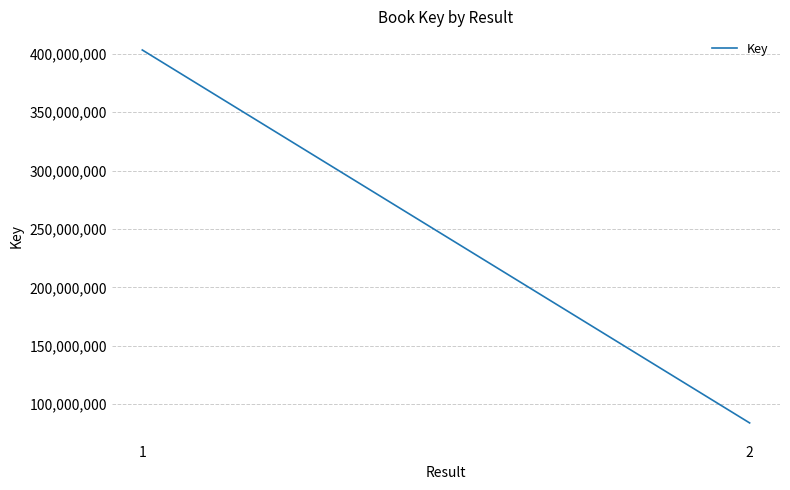

Is it true that the value at 2 is 83844234?

True